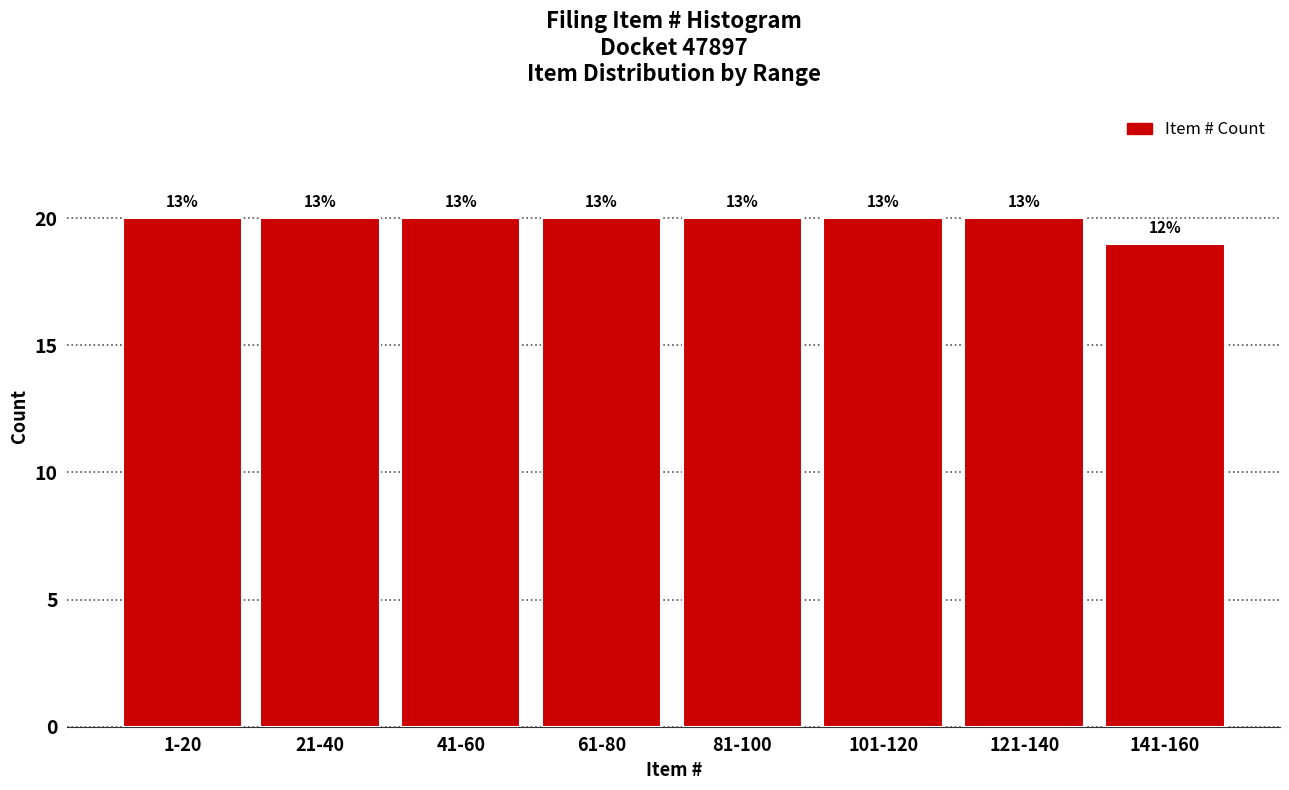

How many bars are there in total?

8